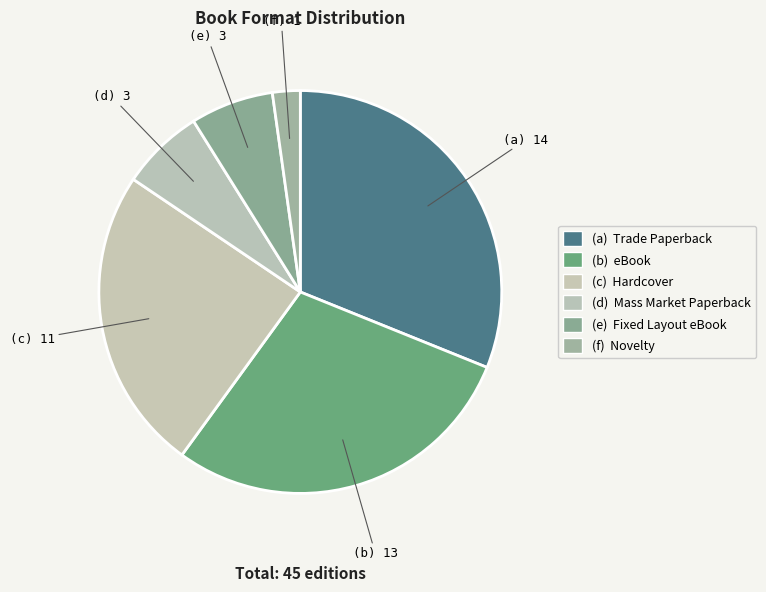

Which category has the smallest portion of the pie?

Novelty